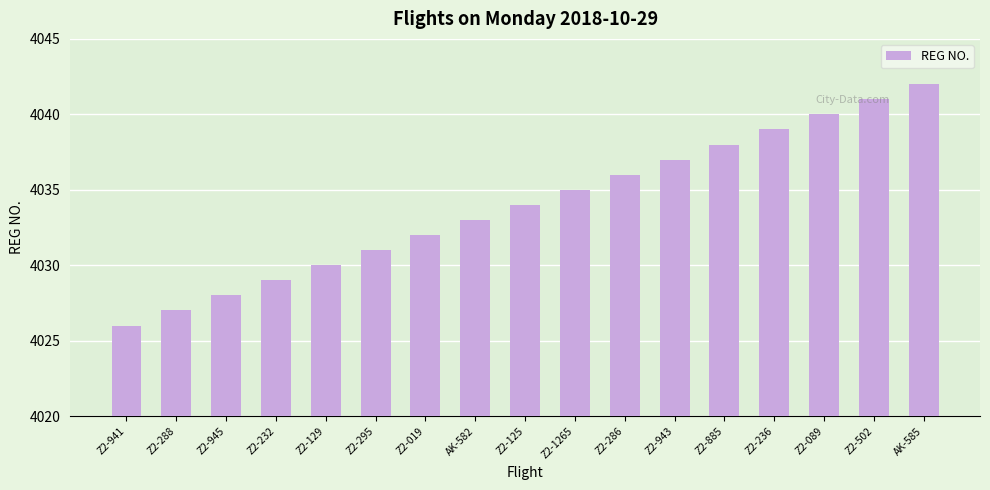

Is it true that the value at Z2-236 is 5871?

False